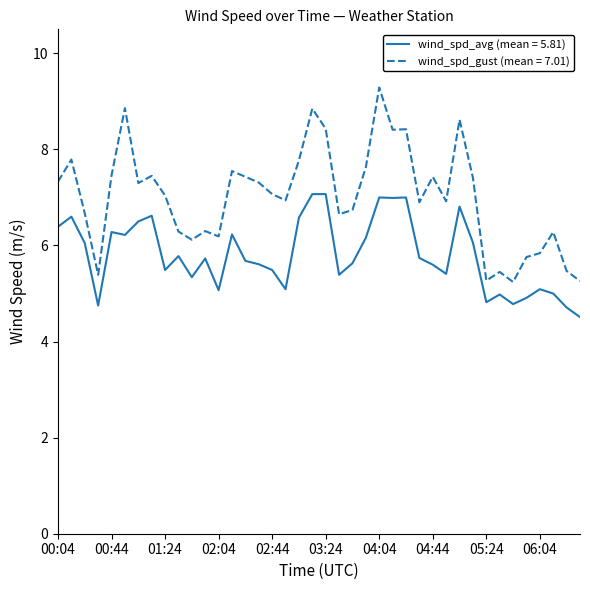

List the series in order of their overall mean, highest first.

wind_spd_gust (mean = 7.01), wind_spd_avg (mean = 5.81)